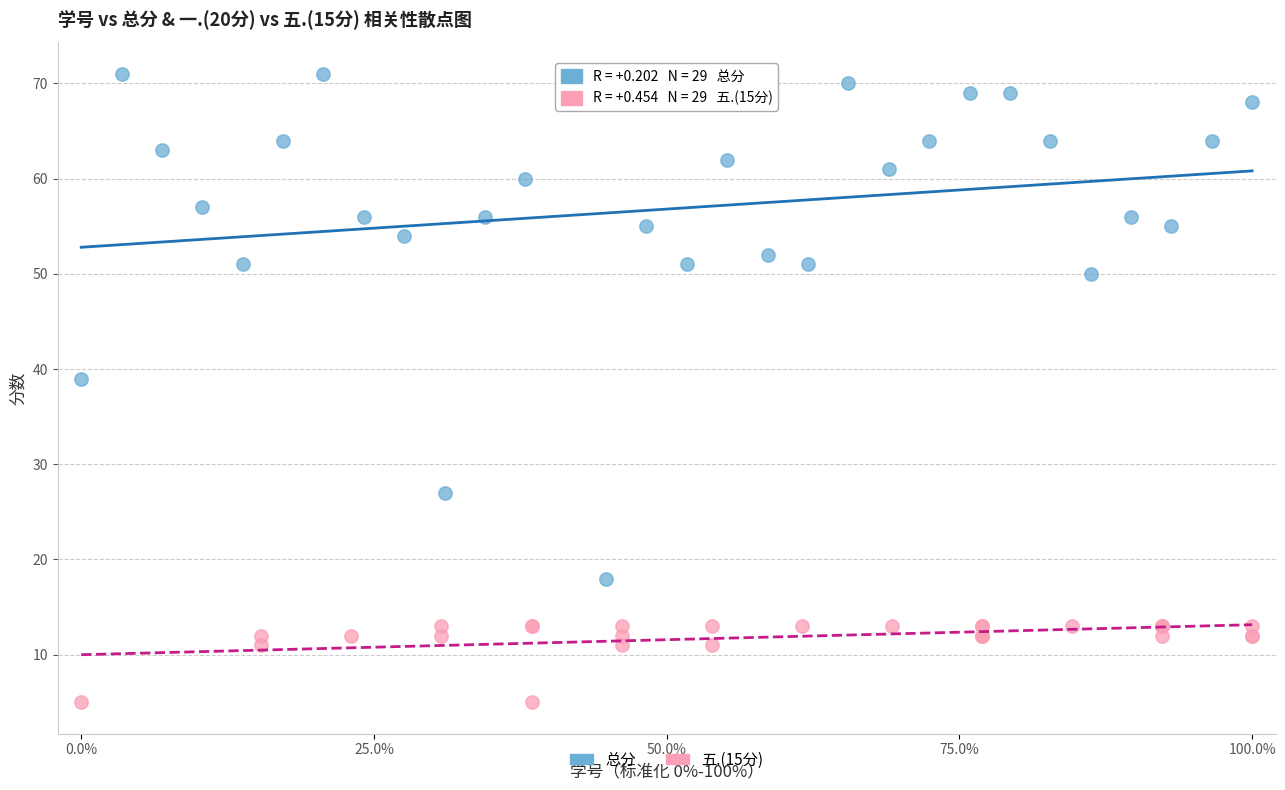

Which series has the widest spread of Y values?

总分